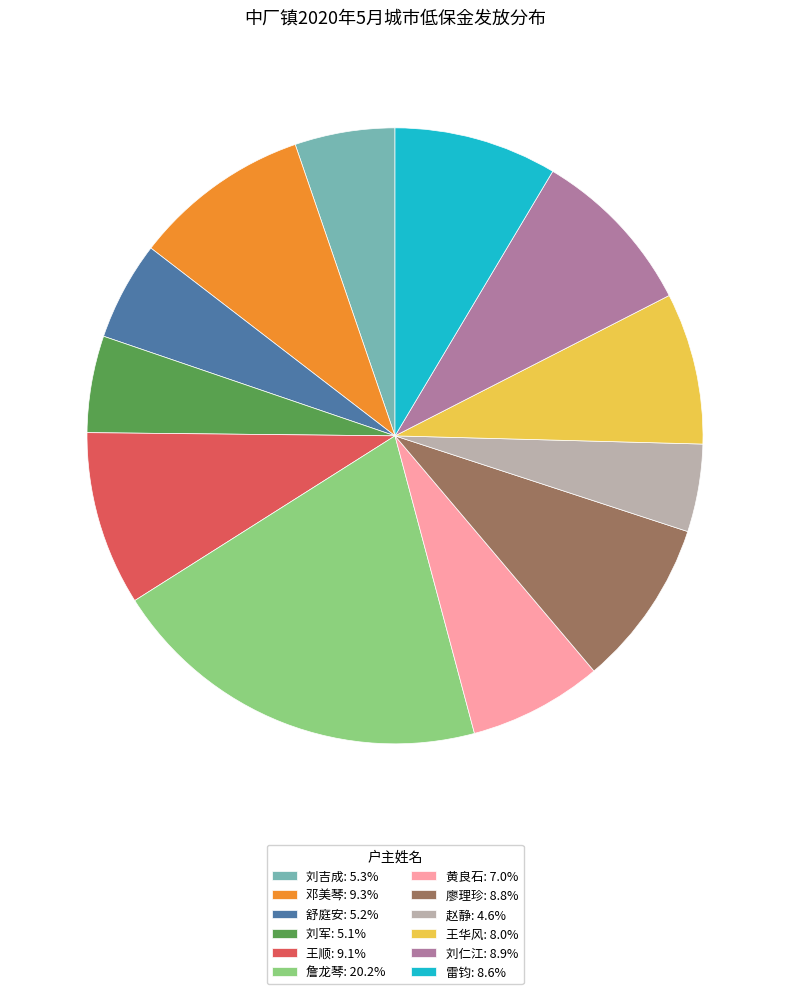

Does any single category account for the majority?

No